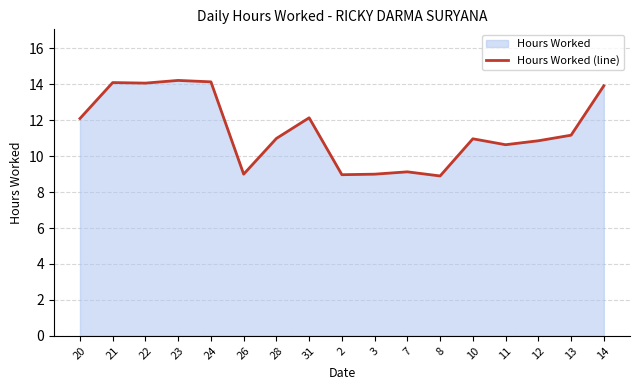

What is the value of the 1st point from the left?

12.1